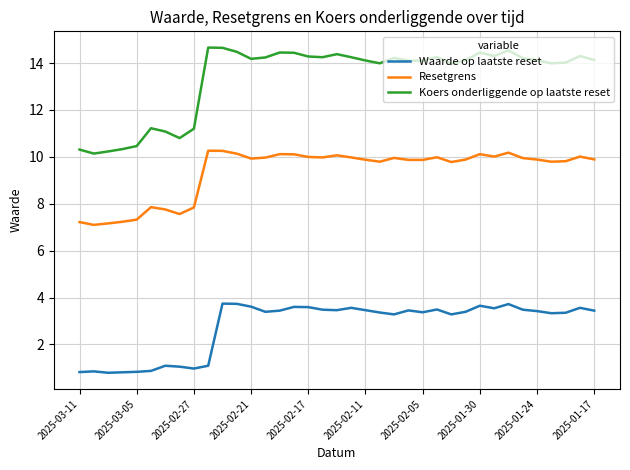

What is the average value of the Waarde op laatste reset series?

2.8